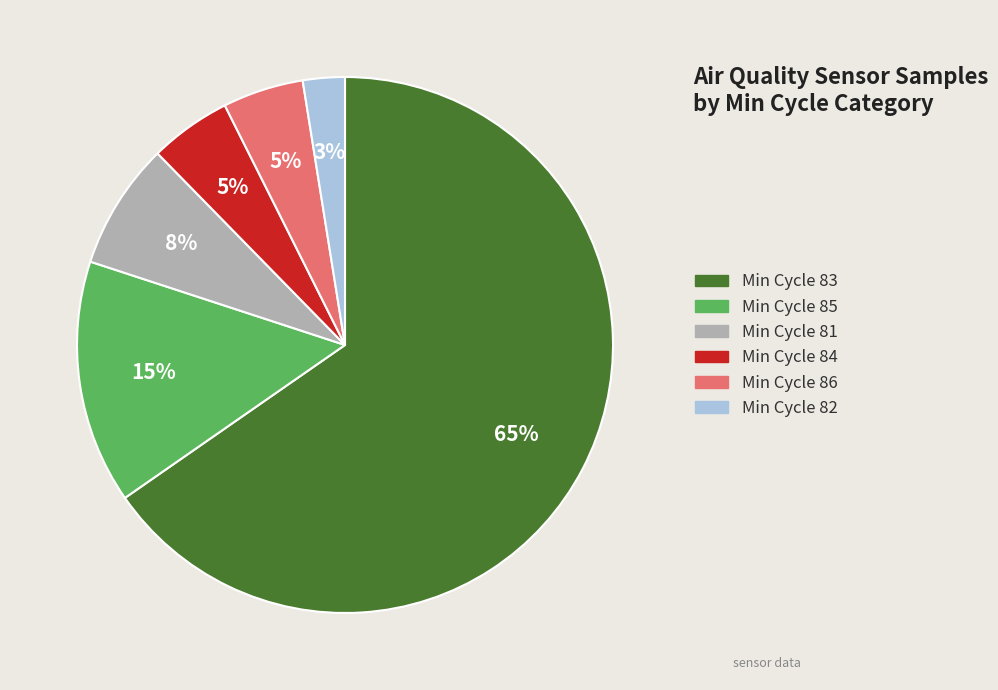

To the nearest percent, what is the average slice percentage?

17%